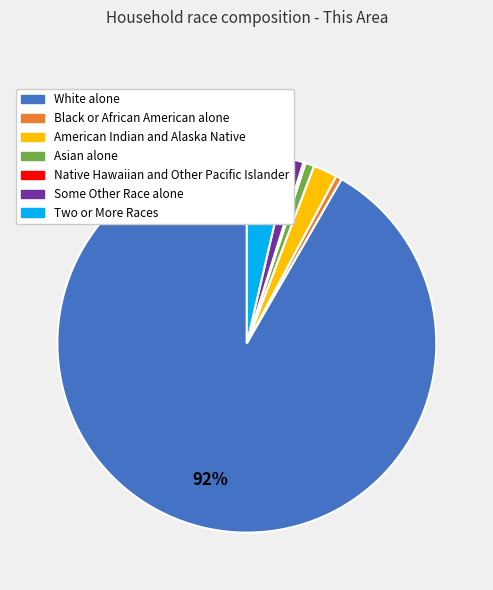

Does White alone represent more than half of the total?

Yes